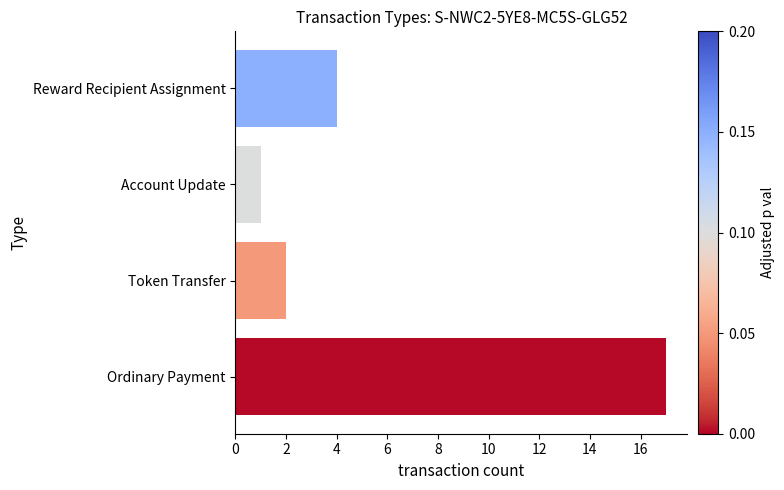

Reading bottom to top, list all the values displayed in this chart.

17	2	1	4